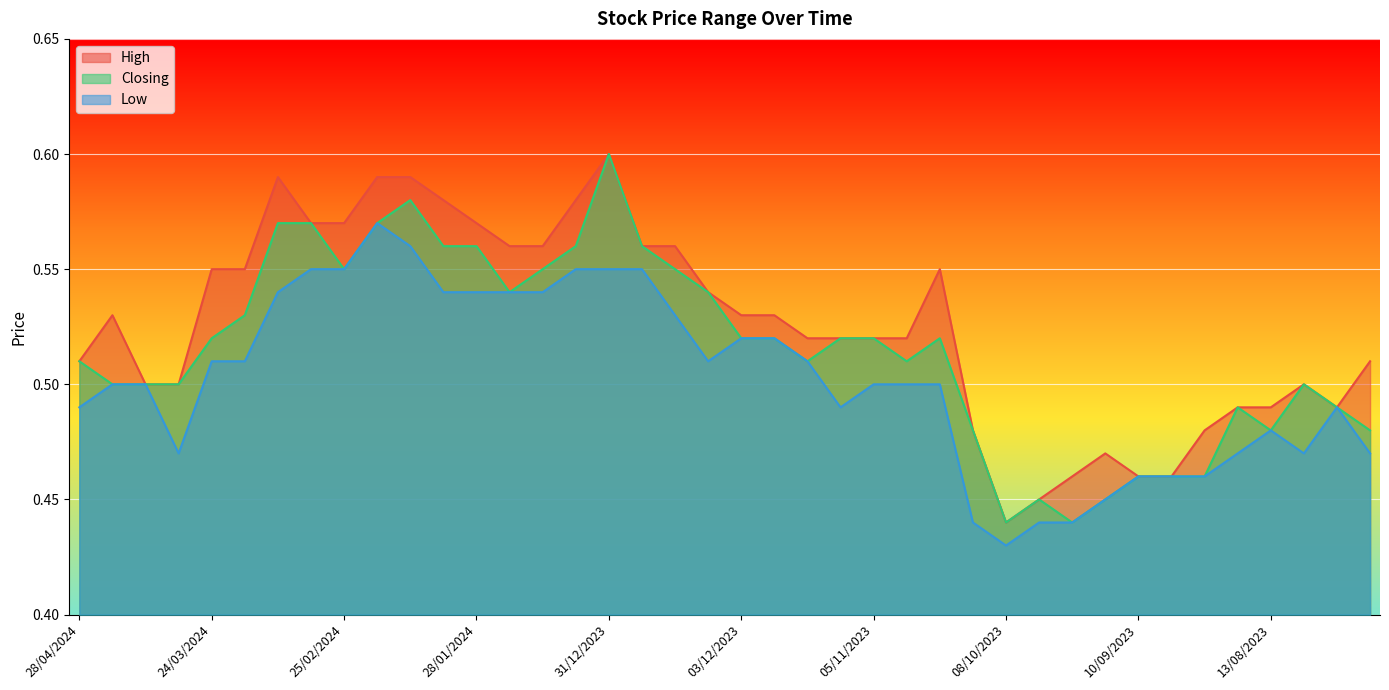

List the labels in order of High value, largest first.

31/12/2023, 10/03/2024, 18/02/2024, 11/02/2024, 04/02/2024, 07/01/2024, 03/03/2024, 25/02/2024, 28/01/2024, 21/01/2024, 14/01/2024, 24/12/2023, 17/12/2023, 24/03/2024, 17/03/2024, 22/10/2023, 10/12/2023, 21/04/2024, 03/12/2023, 26/11/2023, 19/11/2023, 12/11/2023, 05/11/2023, 29/10/2023, 28/04/2024, 23/07/2023, 14/04/2024, 31/03/2024, 06/08/2023, 20/08/2023, 13/08/2023, 30/07/2023, 15/10/2023, 27/08/2023, 17/09/2023, 24/09/2023, 10/09/2023, 03/09/2023, 01/10/2023, 08/10/2023